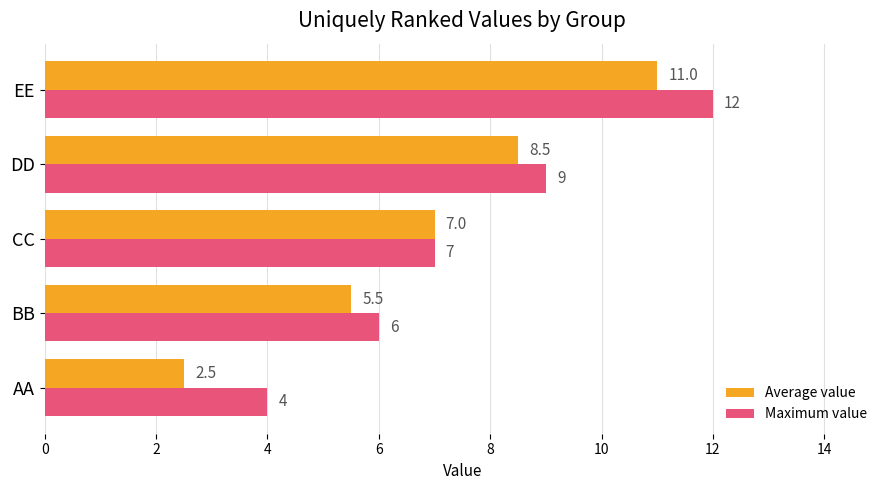

What are all the series names shown in the legend?

Average value, Maximum value